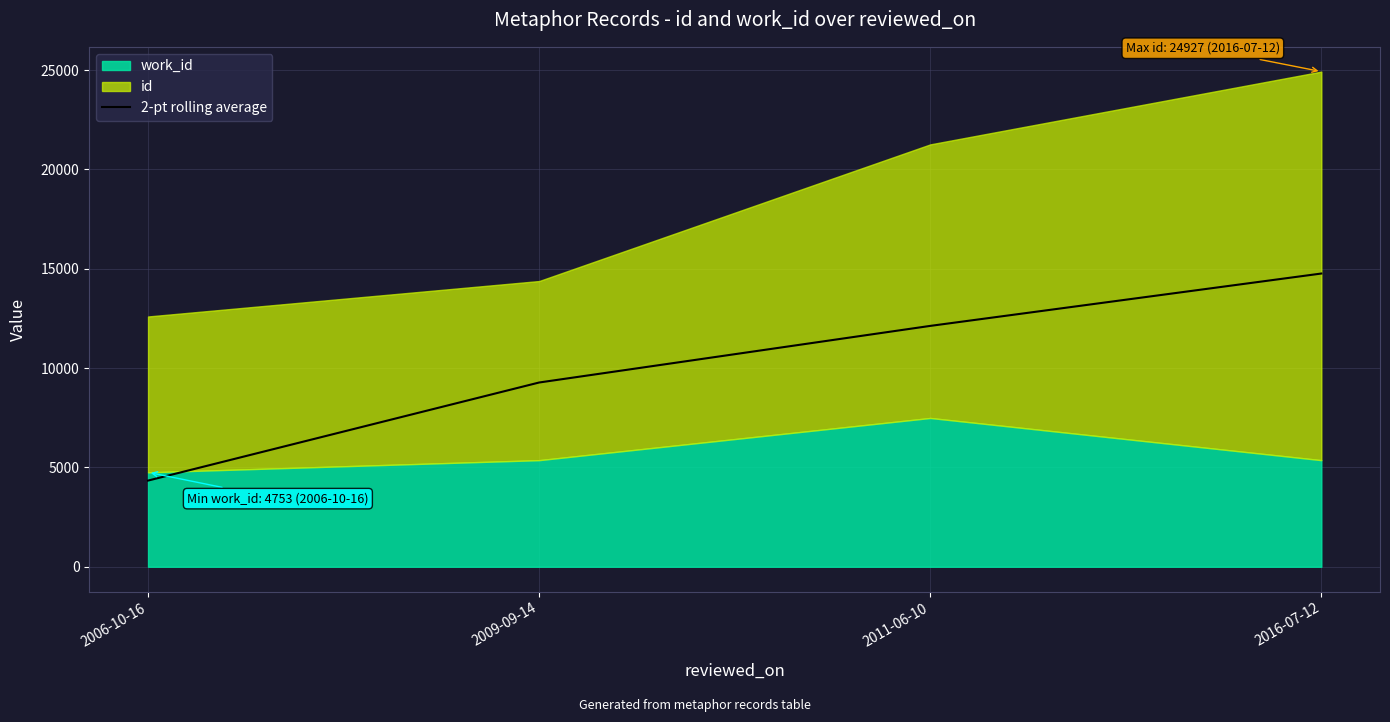

List the labels in order of value, largest first.

2016-07-12, 2011-06-10, 2009-09-14, 2006-10-16